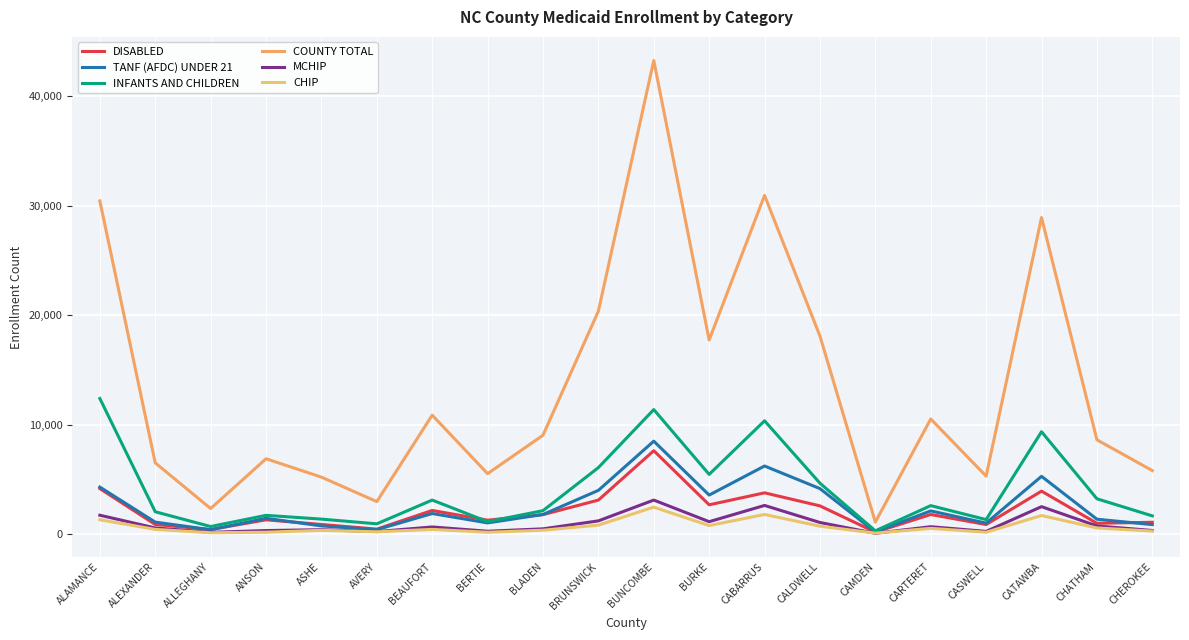

How many values in the INFANTS AND CHILDREN series are below 2602?

10